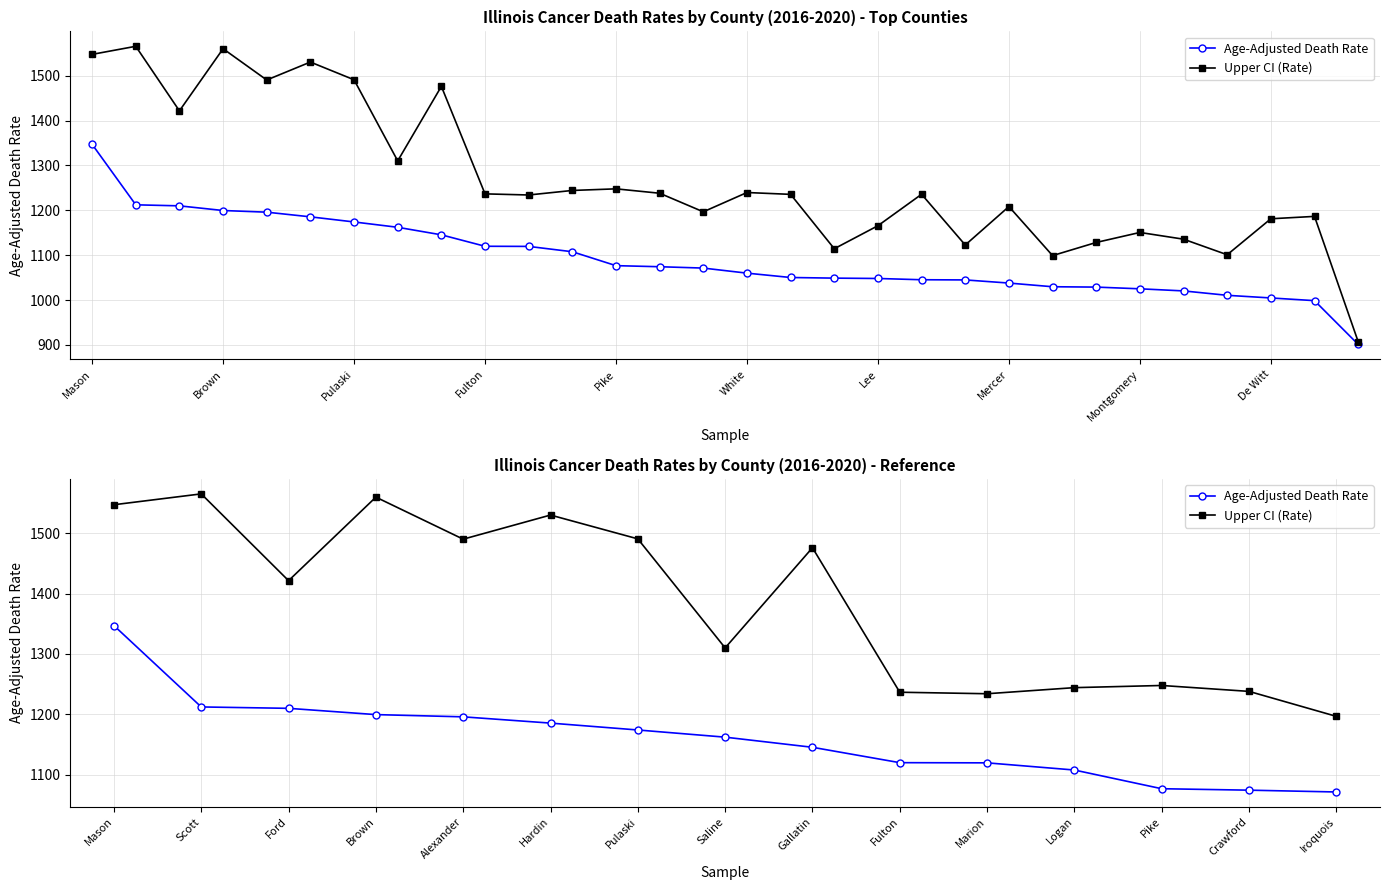

In Upper CI (Rate), how many points are higher than both neighbors (excluding endpoints)?

5